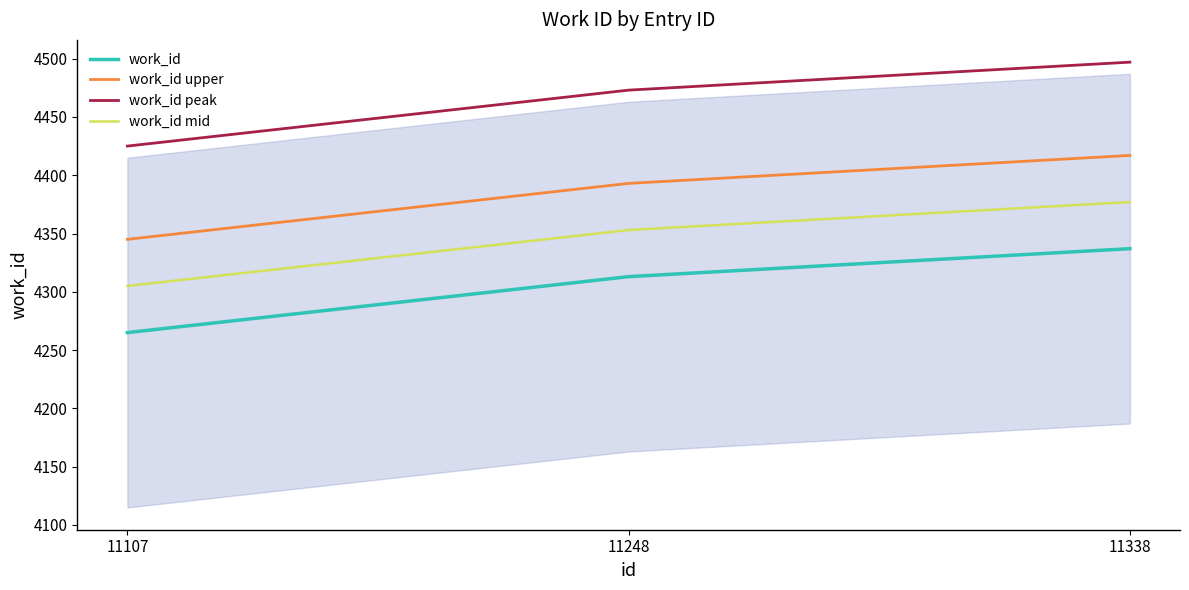

Reading left to right, extract all data points from this chart.

work_id: 4265	4313	4337
work_id upper: 4345	4393	4417
work_id peak: 4425	4473	4497
work_id mid: 4305	4353	4377